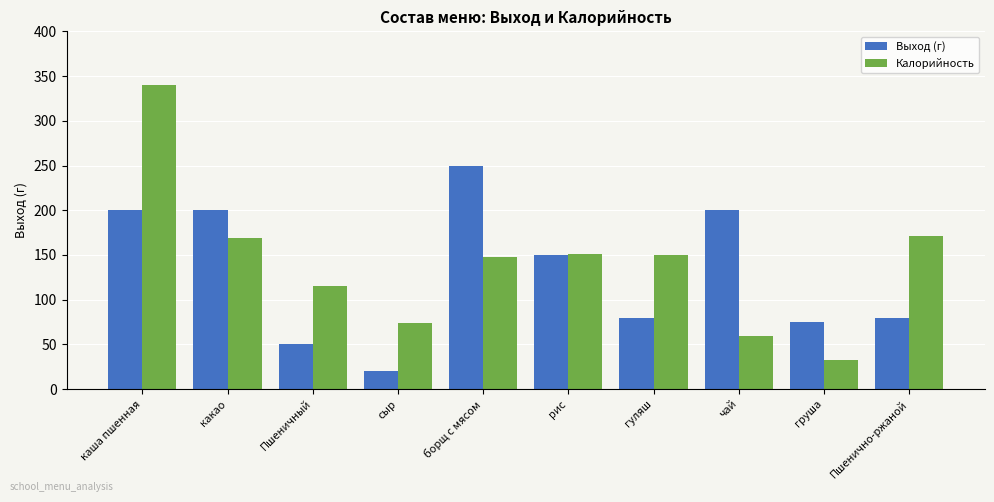

What is the sum of all Калорийность values?

1410.6